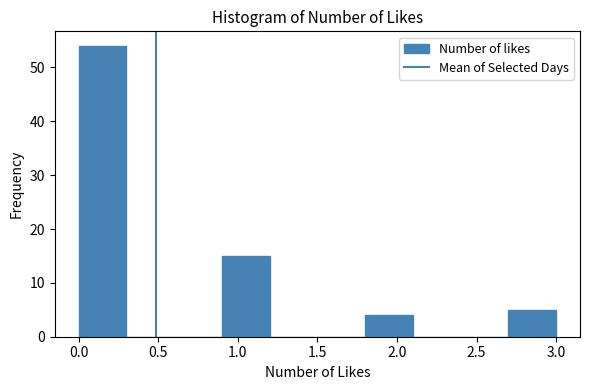

Reading left to right, list every bar in this chart as the range it spans on the x-axis followed by its height. The values are not printed on the chart, so give them approximately, as read against the axis.

0.0 to 0.3: 54
0.3 to 0.6: 0
0.6 to 0.9: 0
0.9 to 1.2: 15
1.2 to 1.5: 0
1.5 to 1.8: 0
1.8 to 2.1: 4
2.1 to 2.4: 0
2.4 to 2.7: 0
2.7 to 3.0: 5